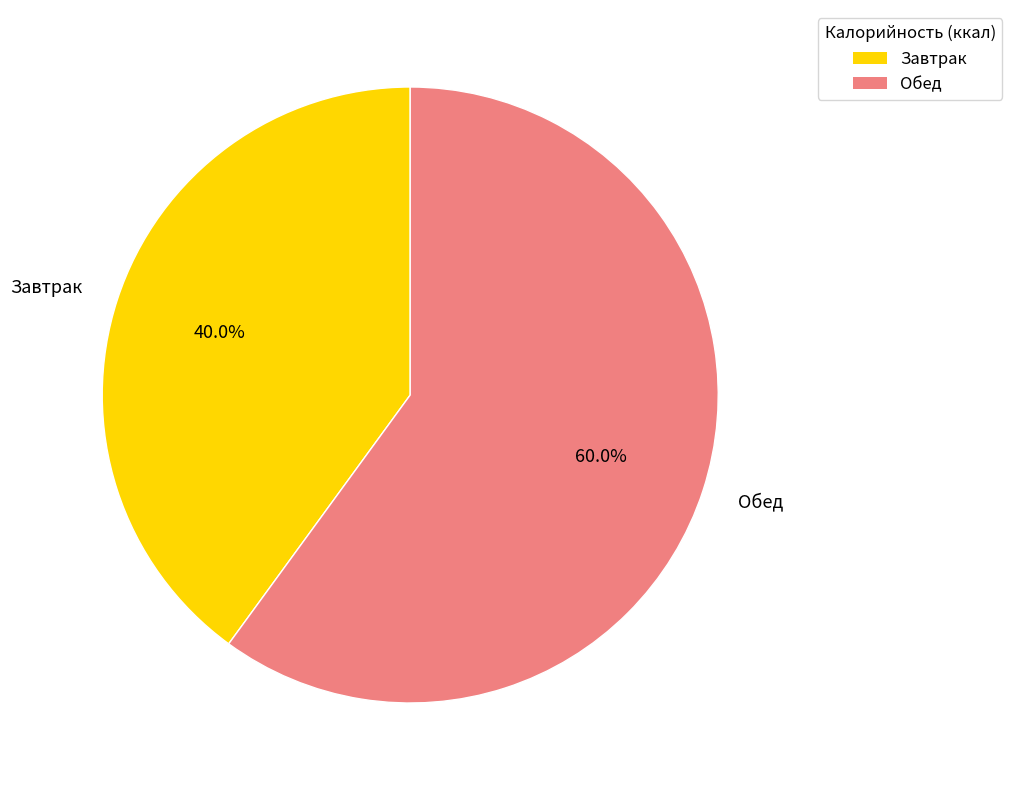

What is the largest slice in the pie chart?

Обед